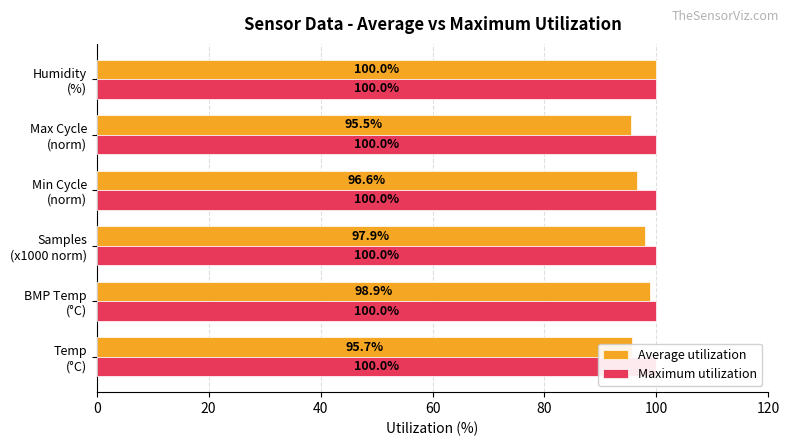

Which series has the largest range (max minus min)?

Average utilization